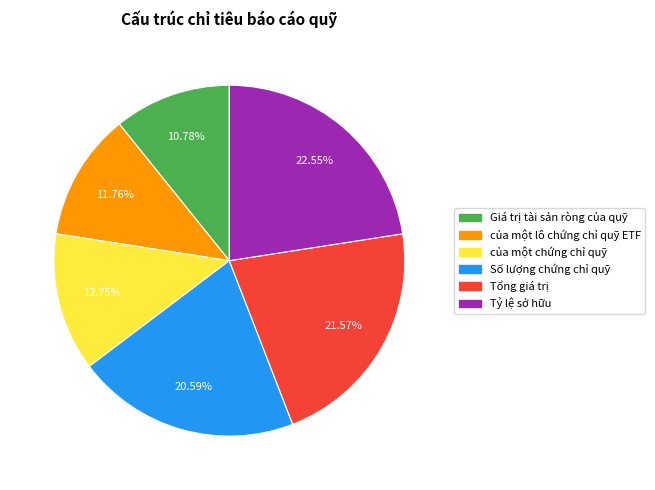

Is it true that Tổng giá trị is 22% of the pie?

True